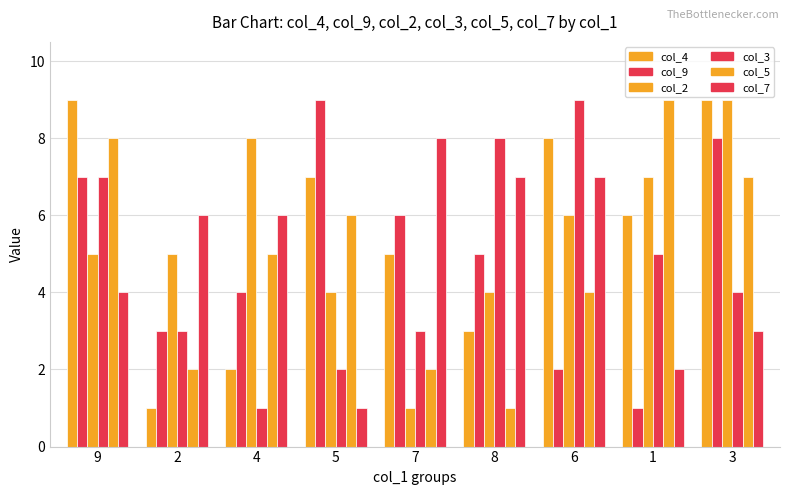

Does the chart contain stacked bars?

No